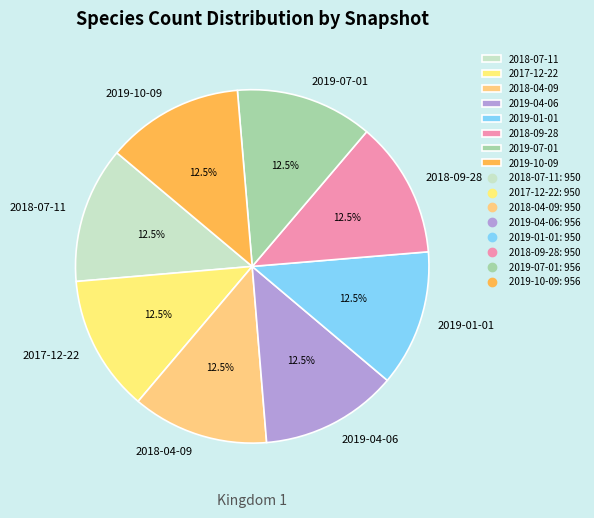

What percentage do 2019-10-09 and 2018-09-28 together represent?

25.0%